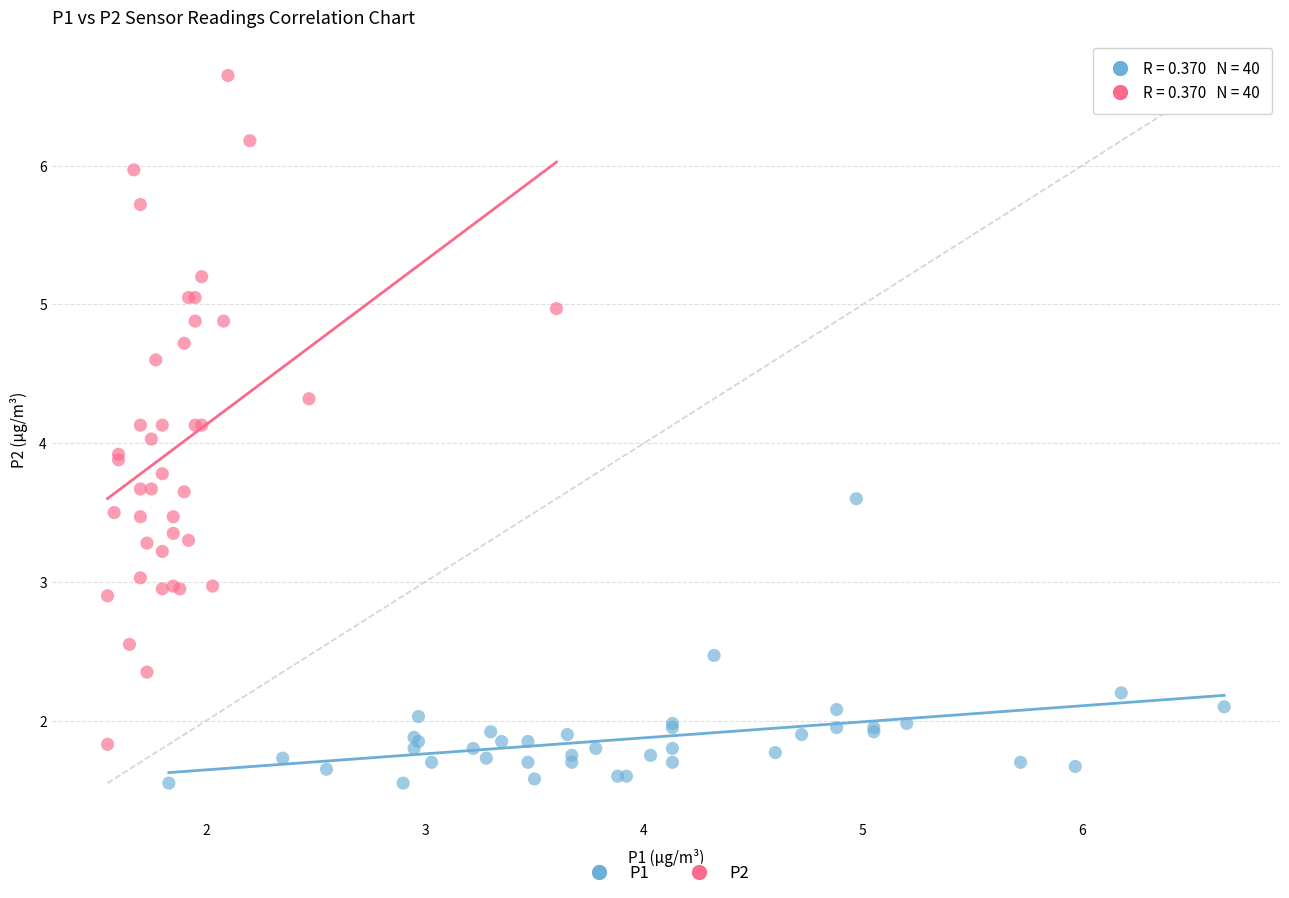

Which series reaches the minimum Y coordinate?

P1